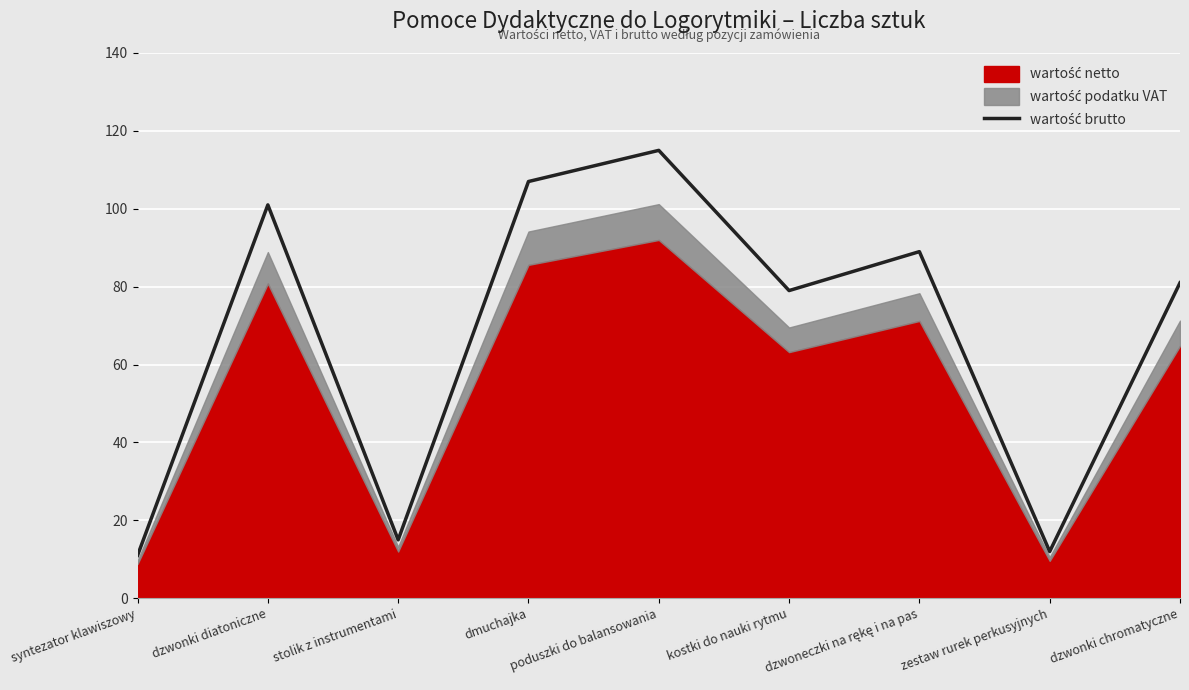

What is the sum of the values at poduszki do balansowania and dmuchajka?

222